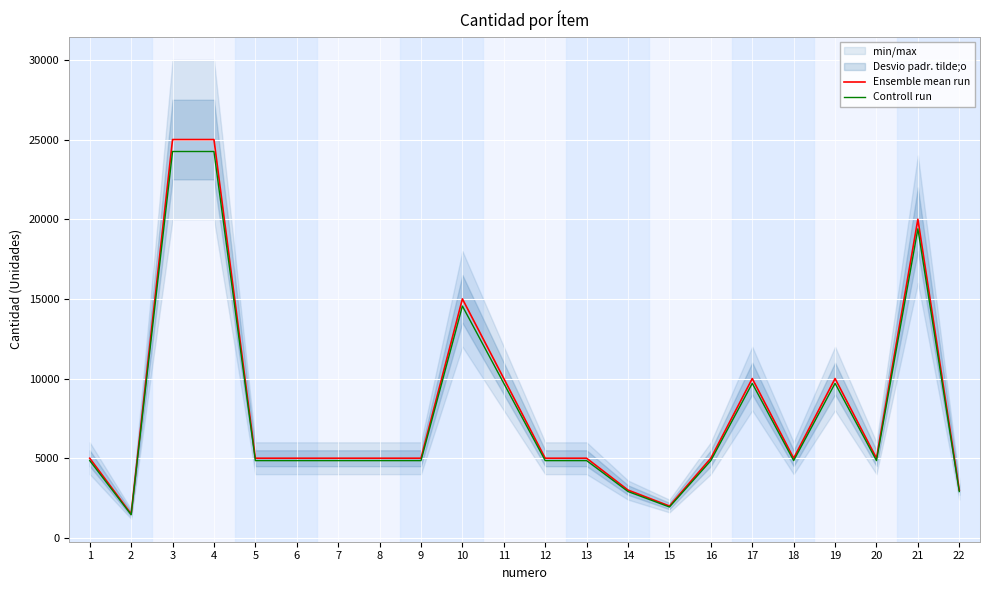

What is the value of the Ensemble mean run point at the 12th from the left?

5000